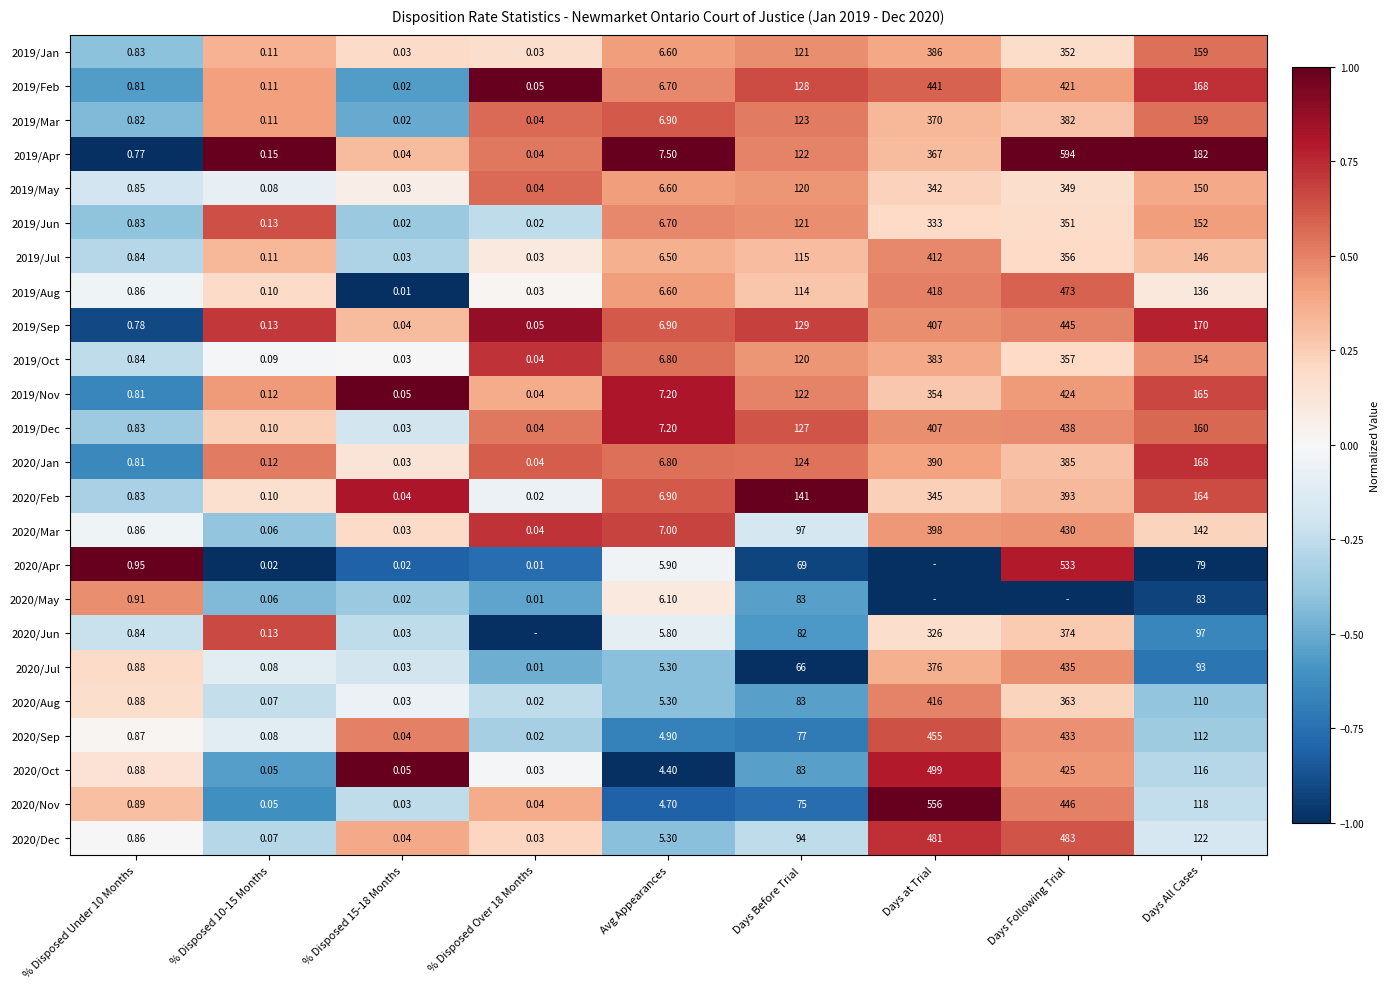

What is the spread (max minus min) of values at % Disposed Over 18 Months?

2.0